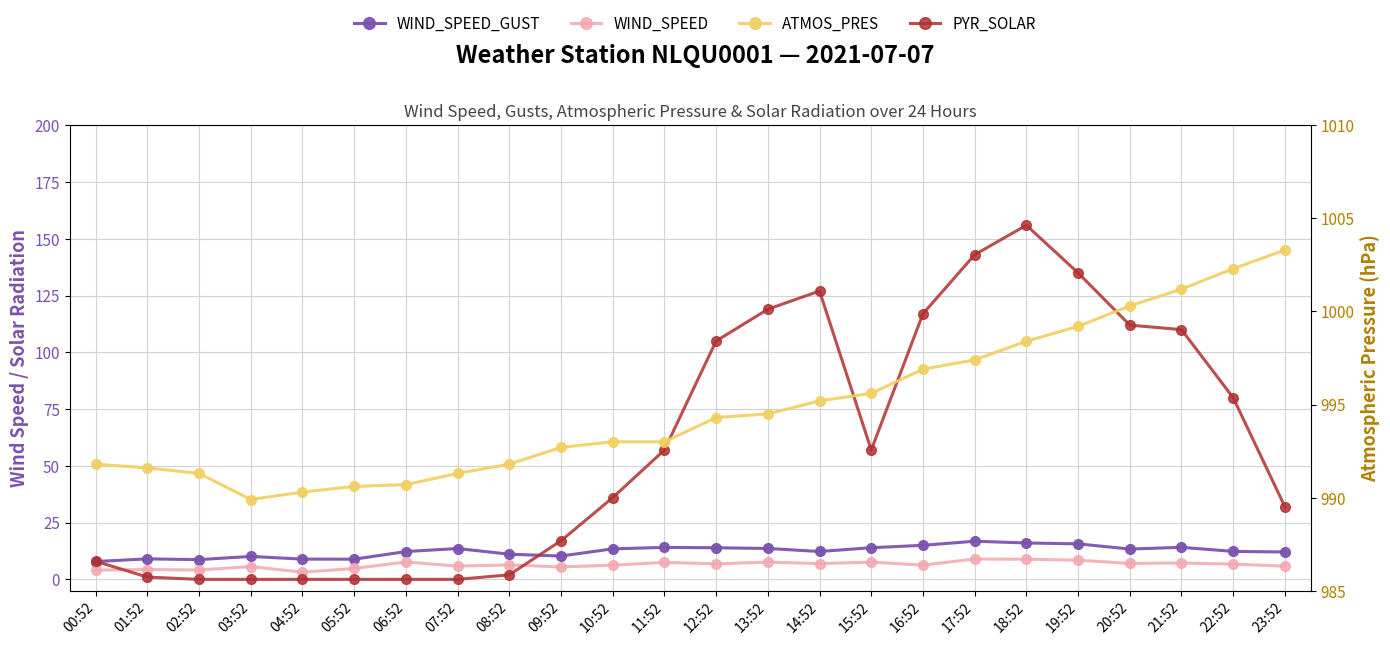

The value of WIND_SPEED_GUST at 21:52 is 14.1. True or false?

True